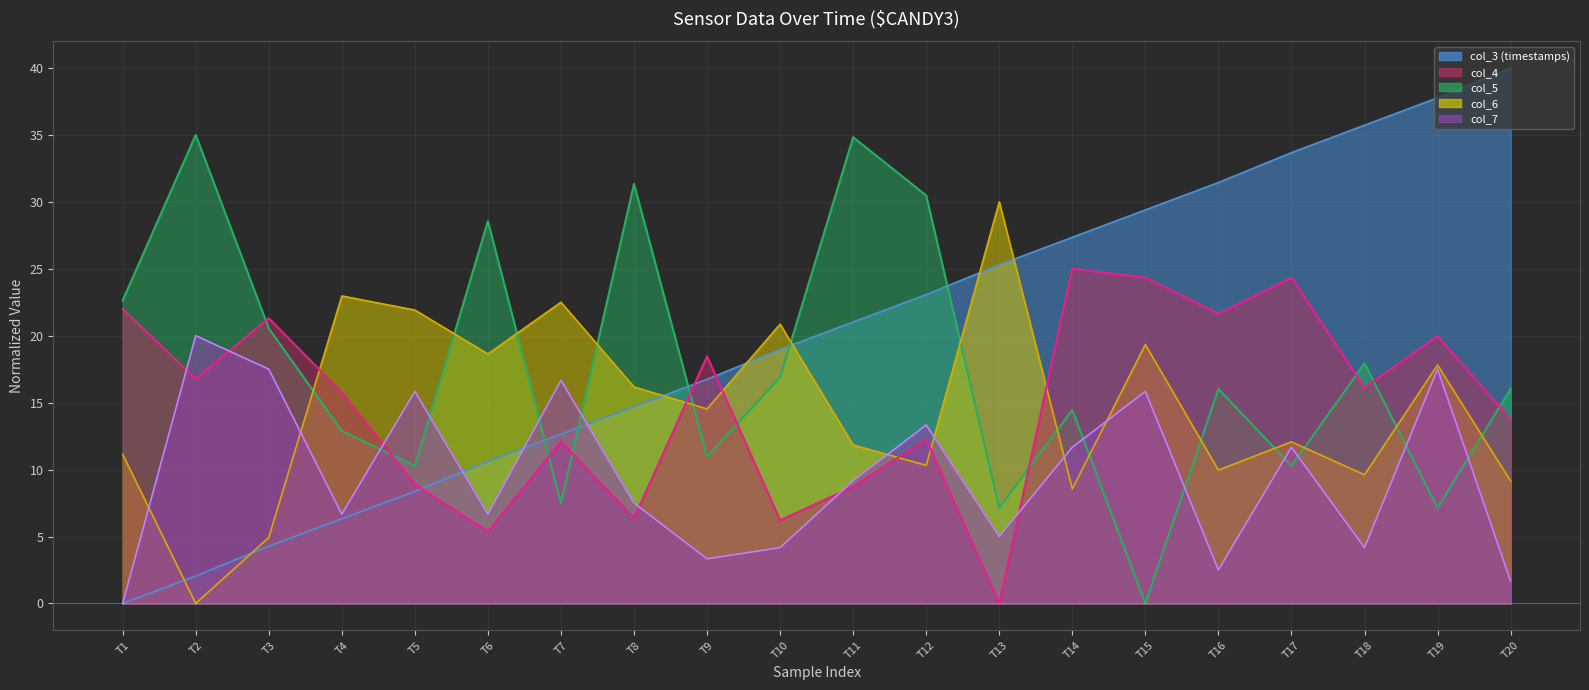

Which series has the largest total across all categories?

col_3 line